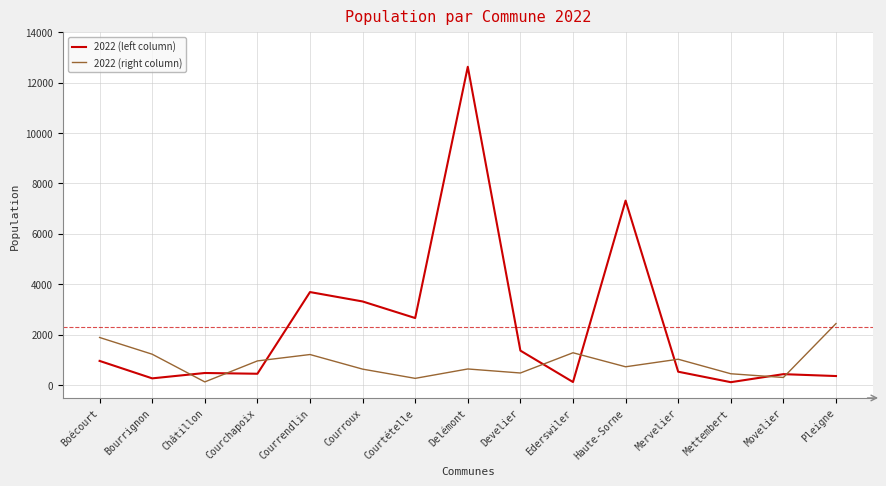

List the series in order of their peak value, highest first.

2022 (left column), 2022 (right column)